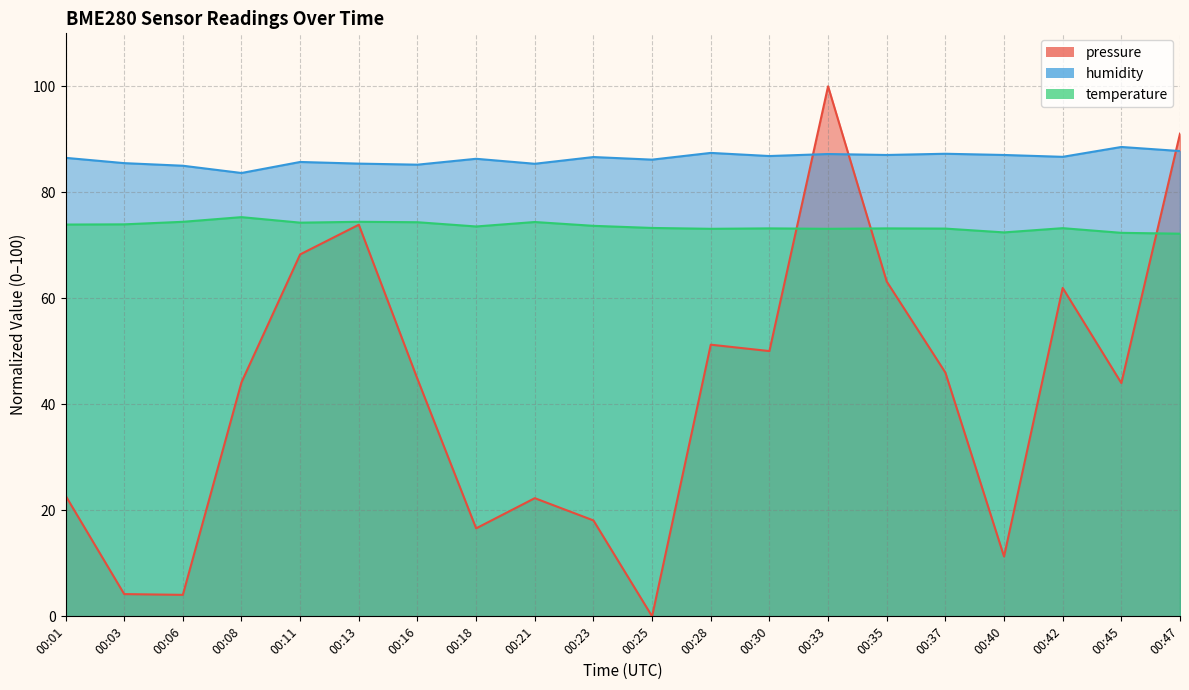

Rank the categories by humidity value from highest to lowest.

00:45, 00:47, 00:28, 00:37, 00:33, 00:35, 00:40, 00:30, 00:42, 00:23, 00:01, 00:18, 00:25, 00:11, 00:03, 00:13, 00:21, 00:16, 00:06, 00:08